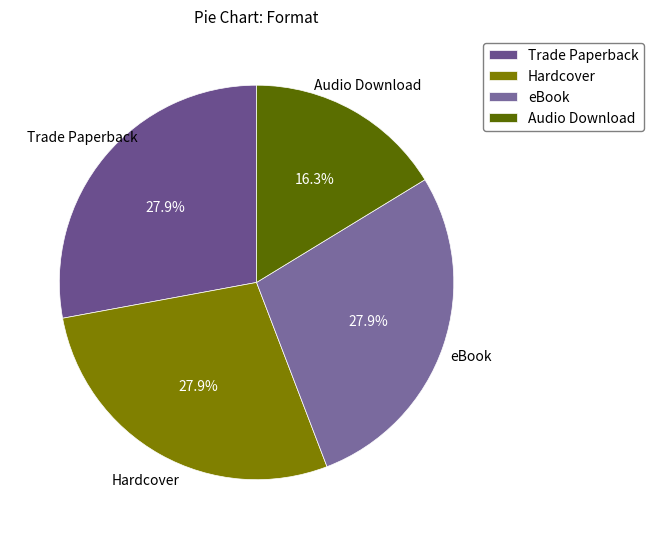

The Trade Paperback slice represents 37% of the pie. True or false?

False